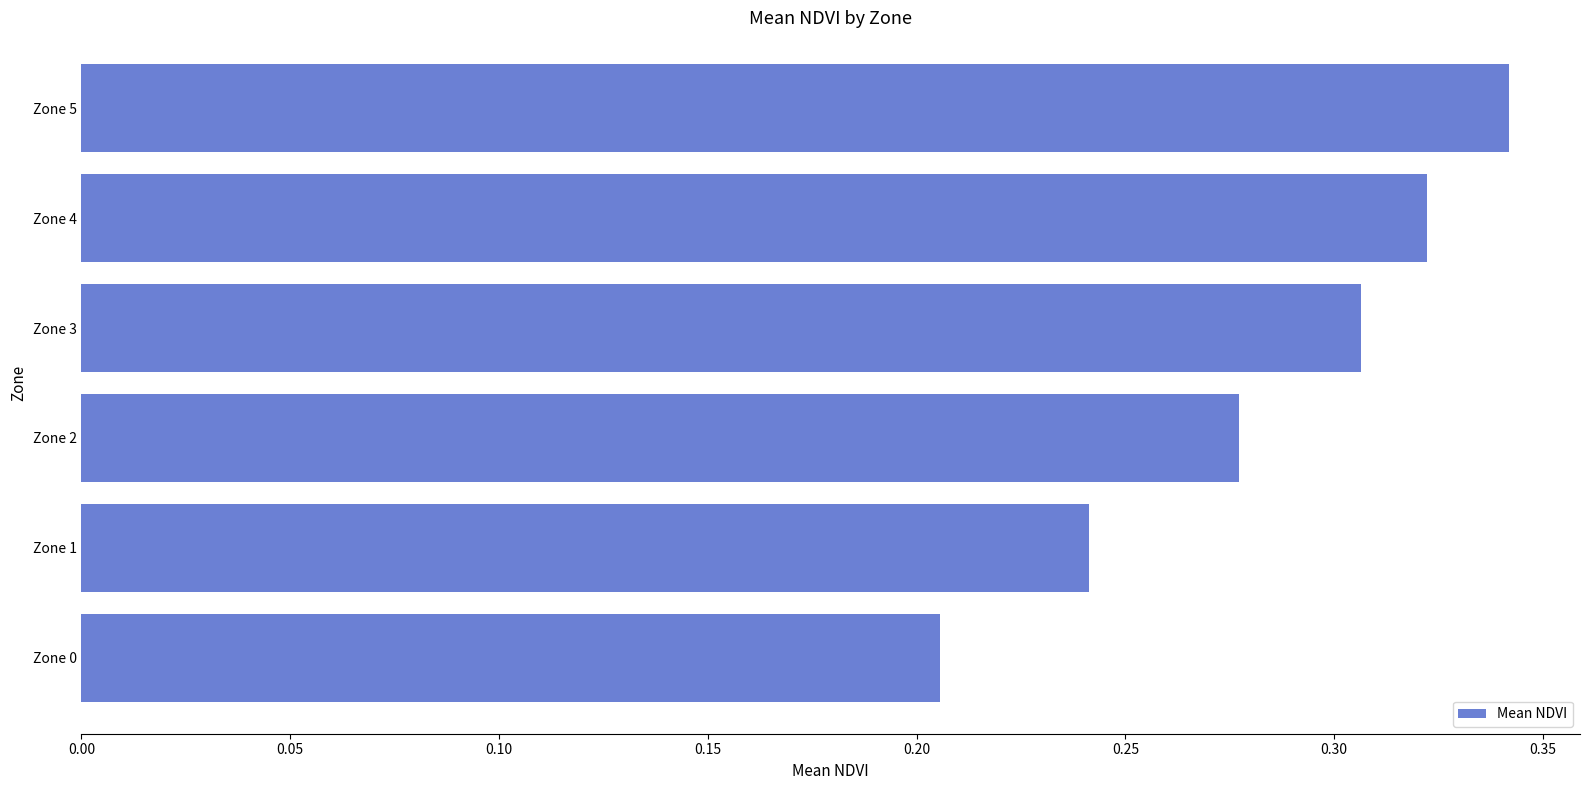

Count the values in the range 0 to 1.

6